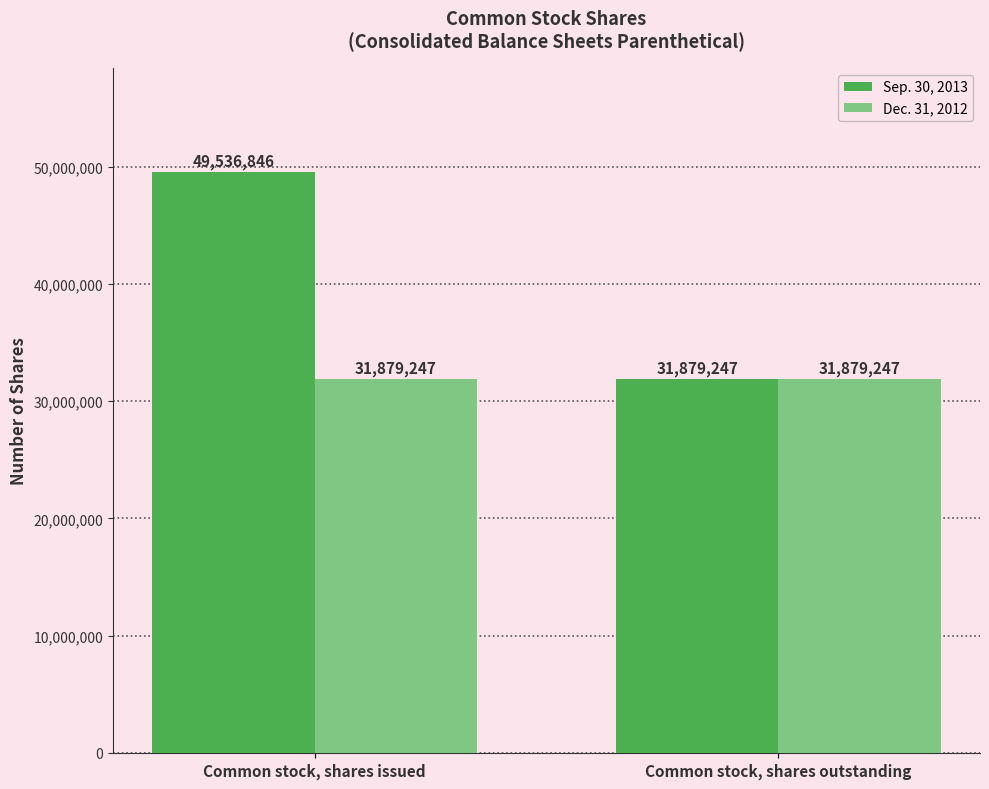

Which category has the lowest value in the Sep. 30, 2013 series?

Common stock, shares outstanding